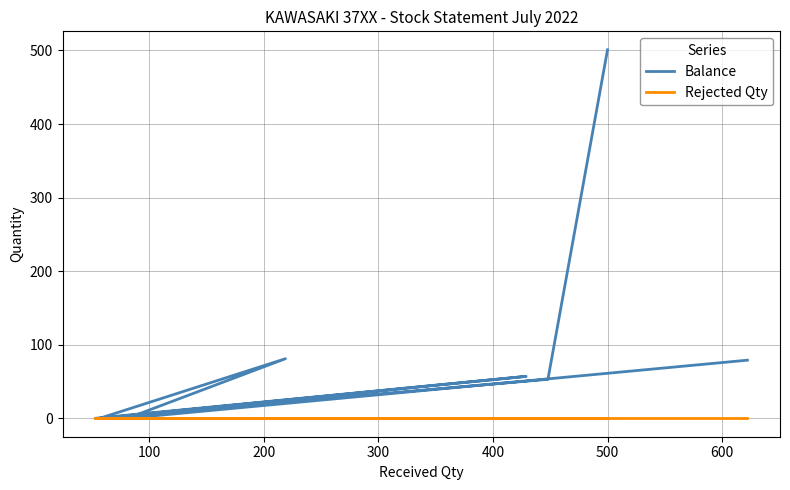

True or false: Rejected Qty has more than 1 points higher than both neighbors.

False